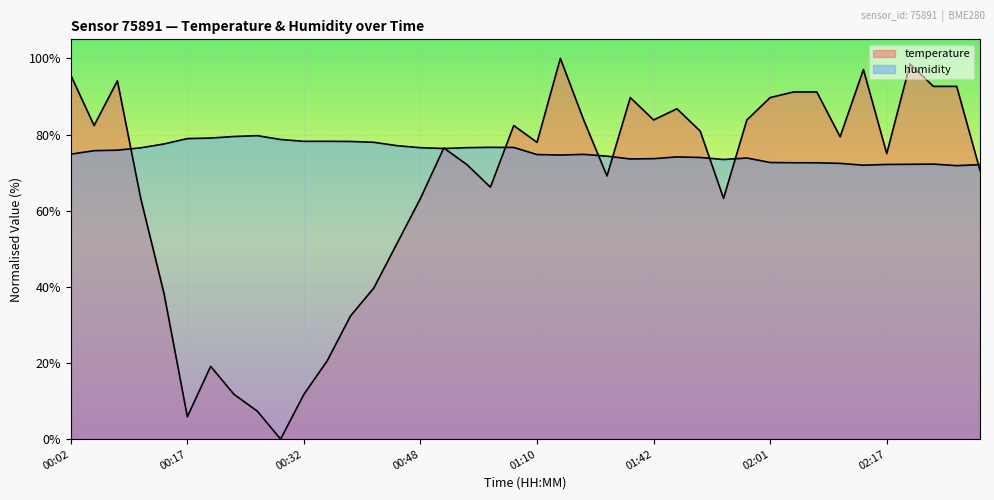

What position from the right is 00:20?

34